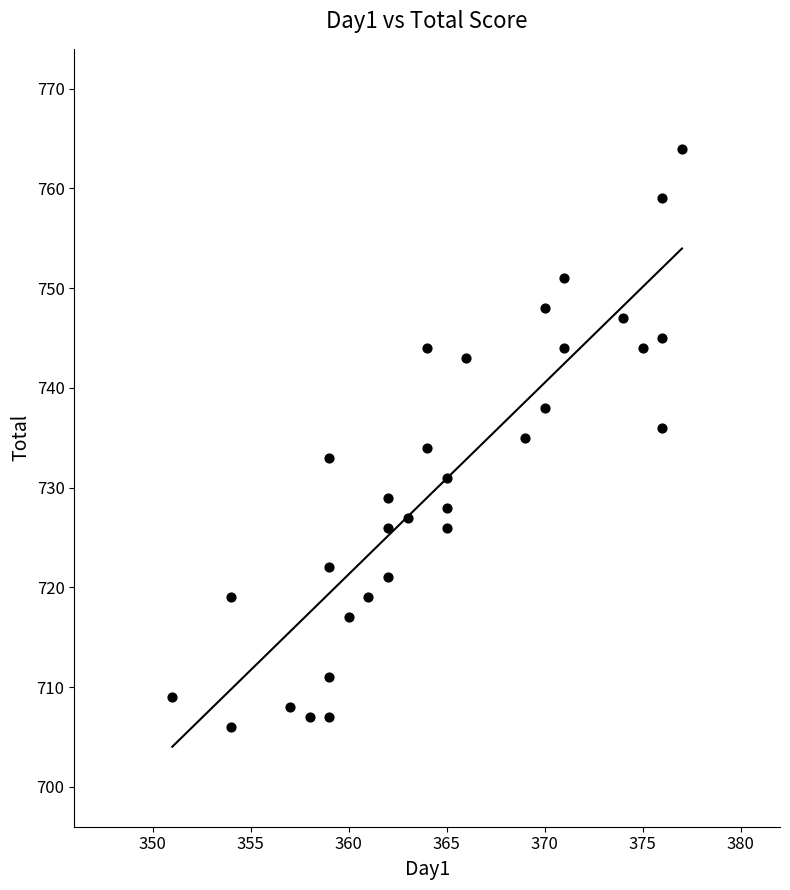

What is the range of Y values (max minus min)?

58